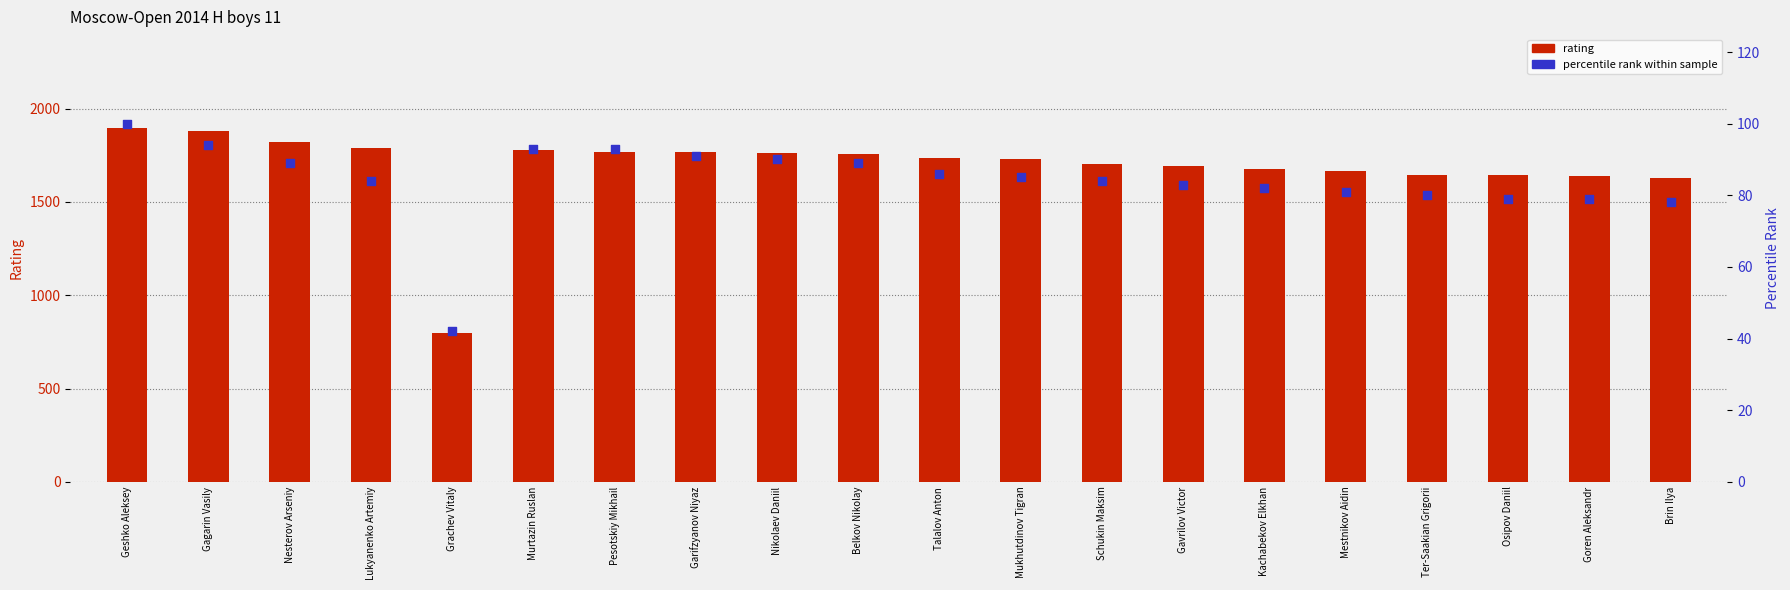

Which series has the largest total across all categories?

rating